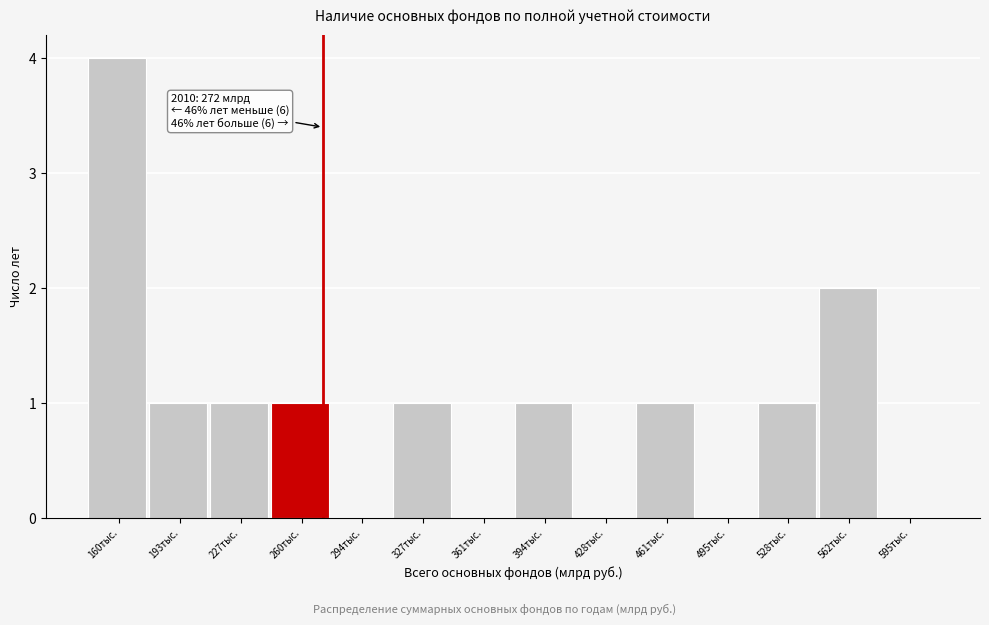

Reading right to left, transcribe all the data shown in this chart.

595тыс.=0	562тыс.=2	528тыс.=1	495тыс.=0	461тыс.=1	428тыс.=0	394тыс.=1	361тыс.=0	327тыс.=1	294тыс.=0	260тыс.=1	227тыс.=1	193тыс.=1	160тыс.=4